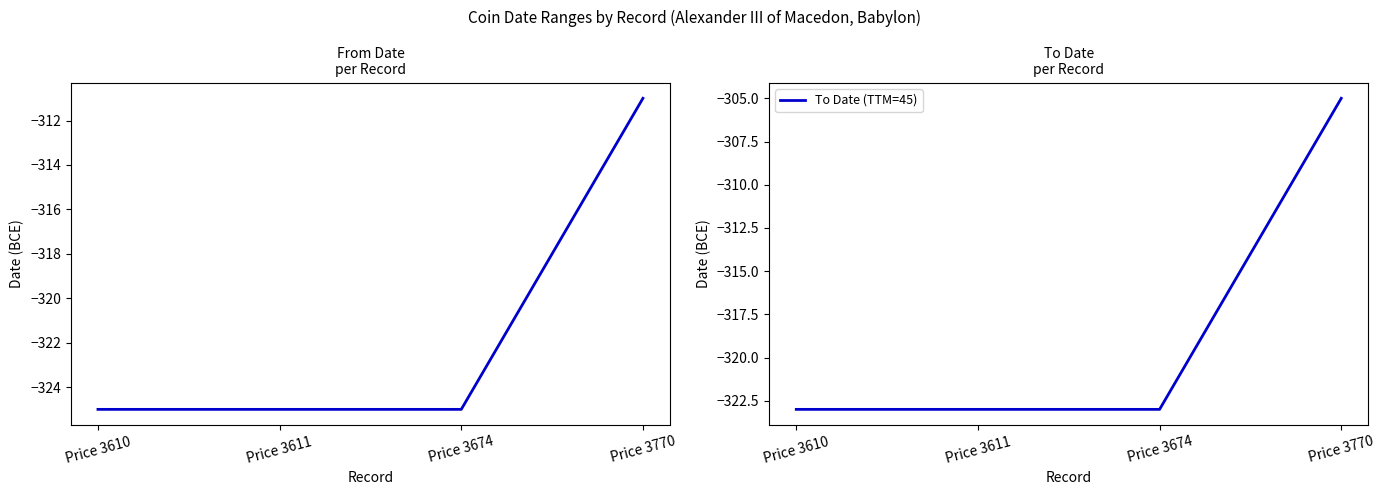

Reading left to right, extract all data points from this chart.

From Date: Price 3610=-325	Price 3611=-325	Price 3674=-325	Price 3770=-311
To Date (TTM=45): Price 3610=-323	Price 3611=-323	Price 3674=-323	Price 3770=-305